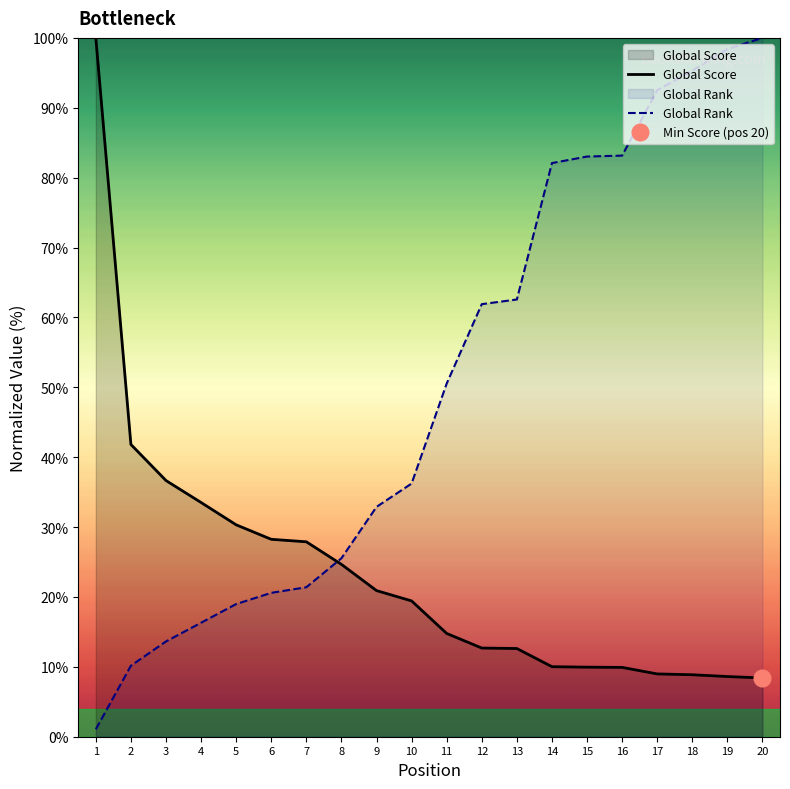

What are all the series names shown in the legend?

Global Score, Global Rank